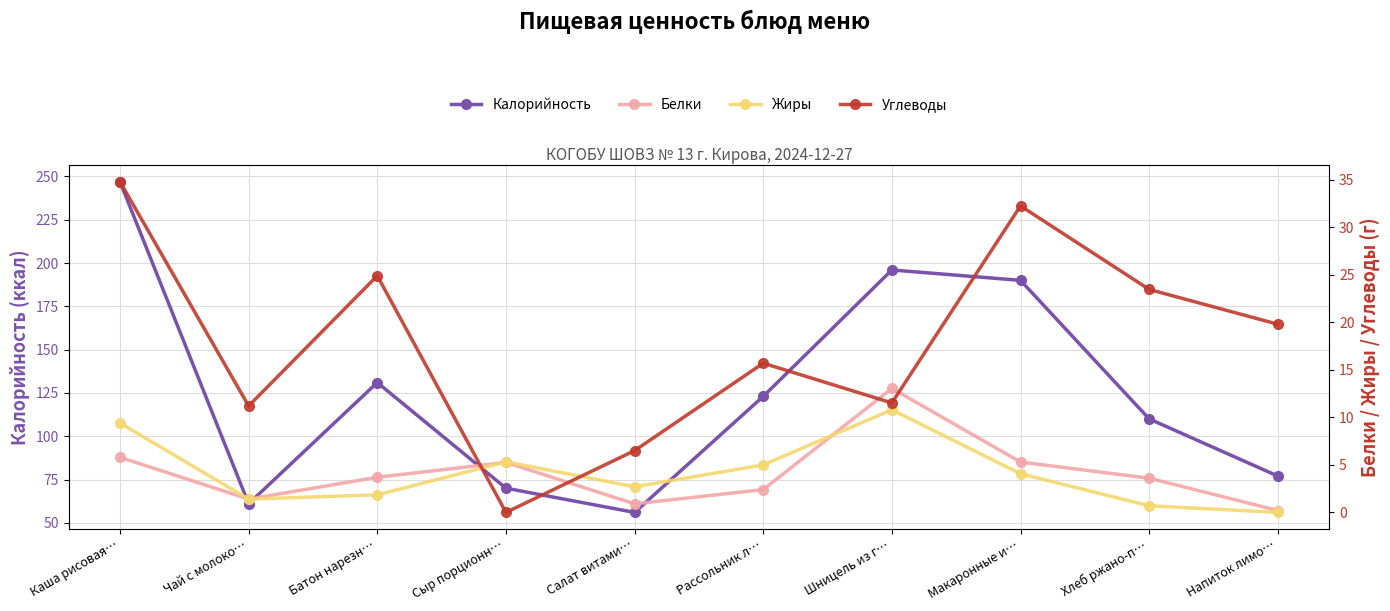

Which series has the largest total across all categories?

Калорийность